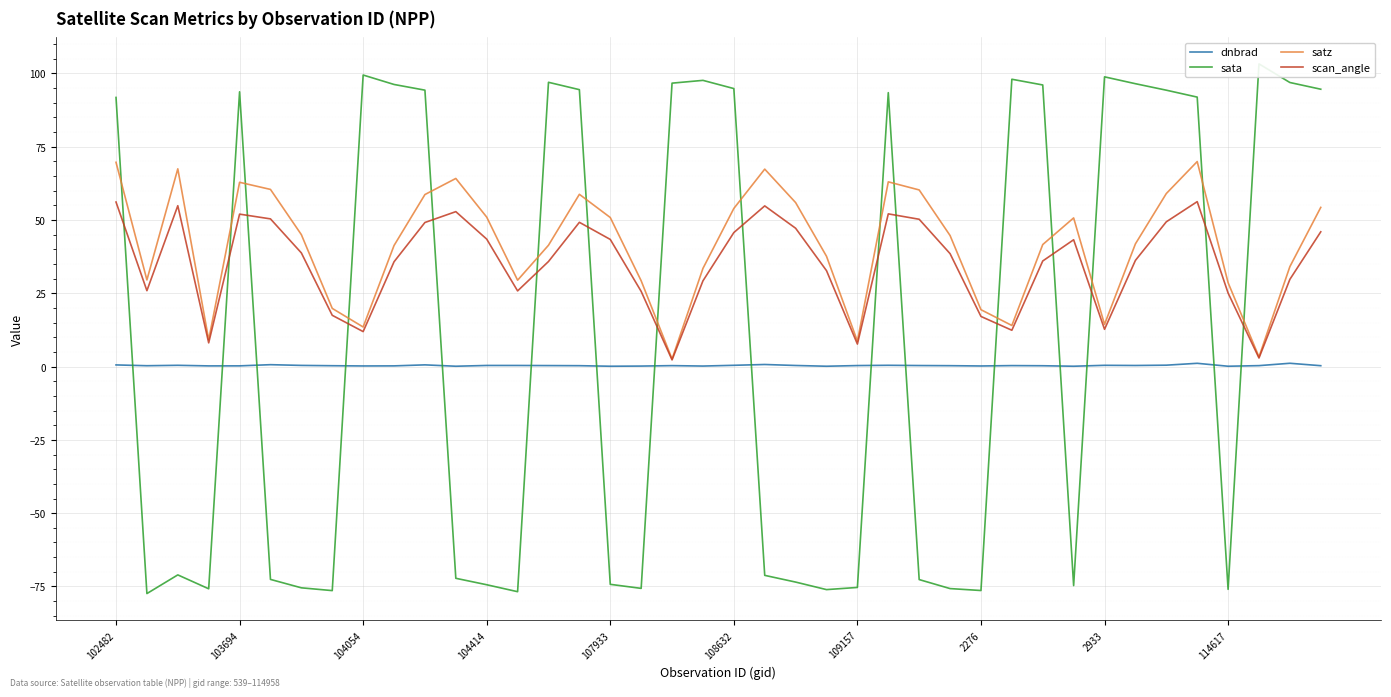

At how many categories does at least one series exceed 53?

26